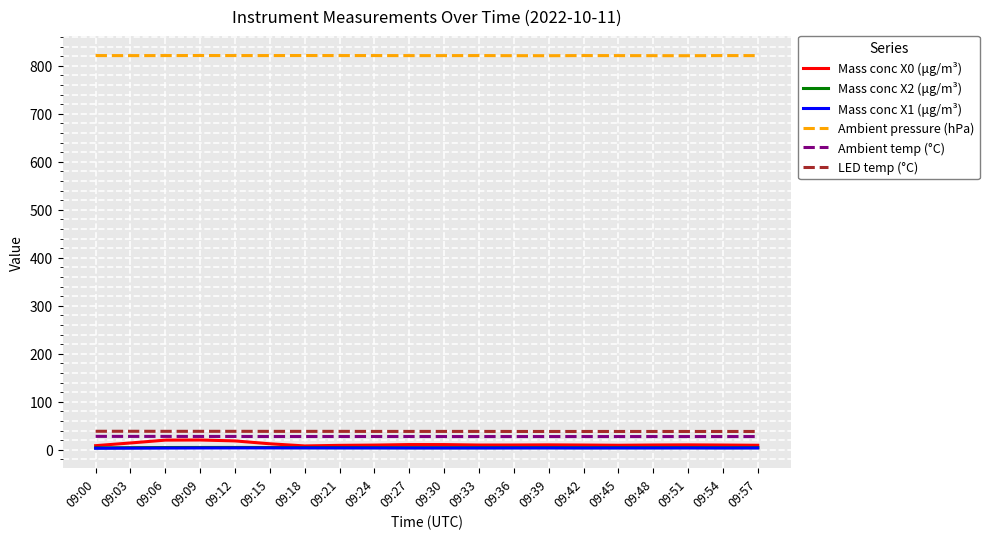

Is the value of Mass conc X0 (μg/m³) at 09:15 greater than the value of Mass conc X2 (μg/m³) at 09:00?

Yes